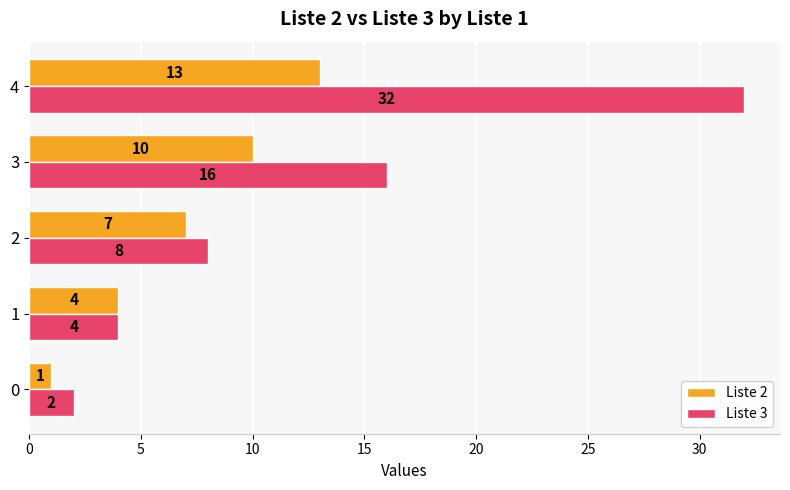

What is the maximum value shown in the chart?

32